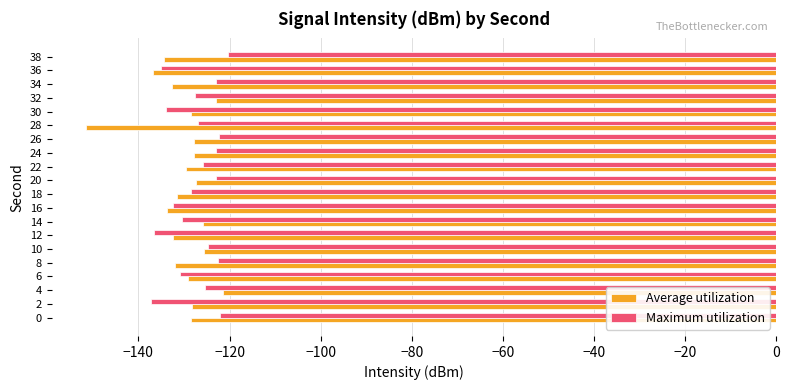

At 34, list the series in order from largest to smallest.

Maximum utilization, Average utilization